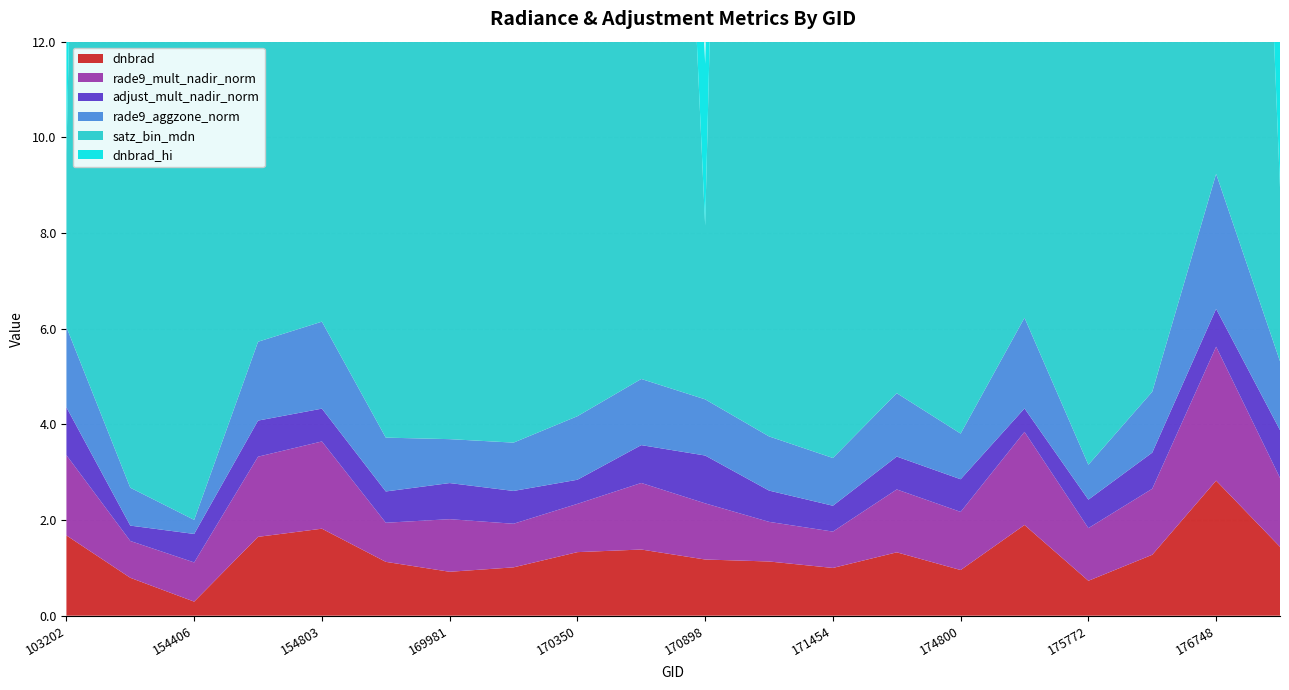

Reading left to right, what are all the values shown in this chart?

dnbrad: 1.7	0.8	0.3	1.6	1.8	1.1	0.9	1.0	1.3	1.4	1.2	1.1	1.0	1.3	1.0	1.9	0.7	1.3	2.8	1.4
rade9_mult_nadir_norm: 1.7	0.8	0.8	1.7	1.8	0.8	1.1	0.9	1.0	1.4	1.2	0.8	0.8	1.3	1.2	1.9	1.1	1.4	2.8	1.4
adjust_mult_nadir_norm: 1.0	0.3	0.6	0.8	0.7	0.7	0.8	0.7	0.5	0.8	1.0	0.7	0.5	0.7	0.7	0.5	0.6	0.8	0.8	1.0
rade9_aggzone_norm: 1.7	0.8	0.3	1.6	1.8	1.1	0.9	1.0	1.3	1.4	1.2	1.1	1.0	1.3	1.0	1.9	0.7	1.3	2.8	1.4
satz_bin_mdn: 3.6	67.4	21.6	16.7	46.2	58.8	16.7	46.2	68.7	32.6	3.6	58.8	60.6	41.7	9.4	65.0	21.6	16.7	32.6	3.6
dnbrad_hi: 3.4	6.6	4.6	4.1	5.0	5.6	4.1	5.0	5.1	4.3	3.4	5.6	5.7	4.7	5.2	5.6	4.6	4.1	4.3	3.4